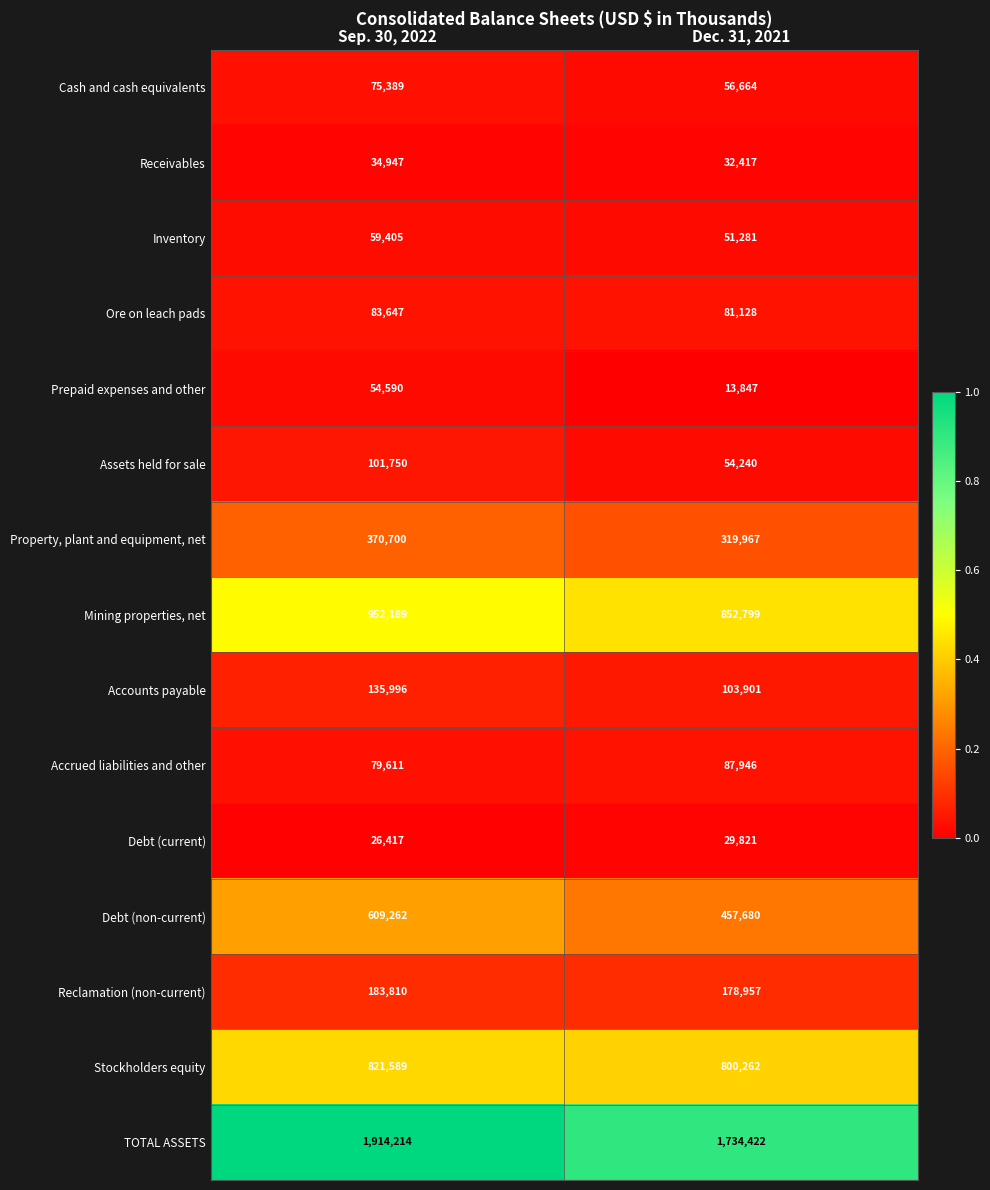

Rank the categories by Reclamation (non-current) value from highest to lowest.

Sep. 30, 2022, Dec. 31, 2021